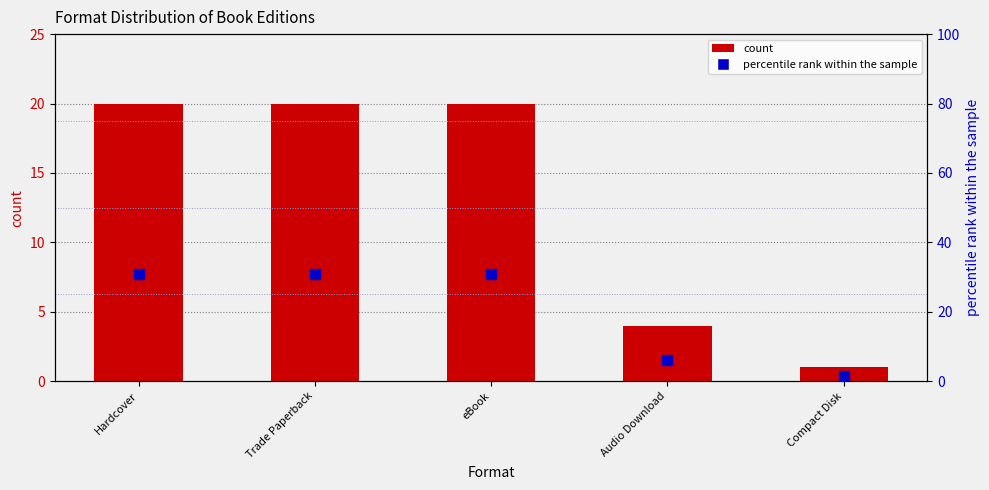

At which category is the sum across all series the highest?

Hardcover